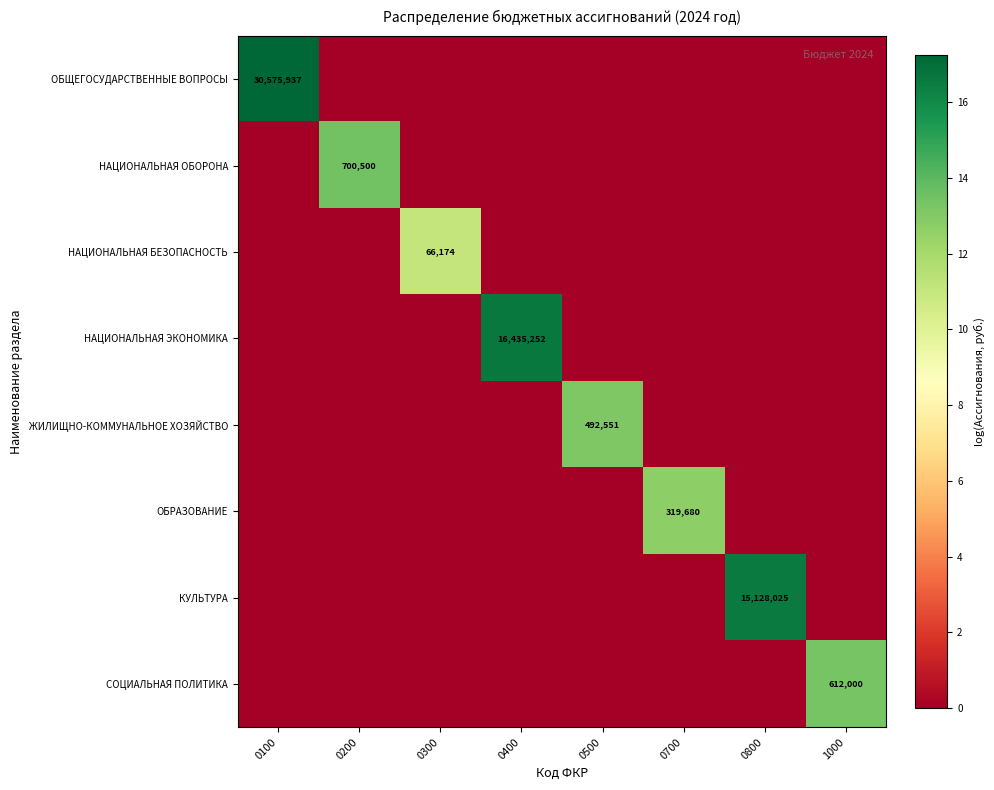

The value of ОБЩЕГОСУДАРСТВЕННЫЕ ВОПРОСЫ at 0100 is 30575937. True or false?

True